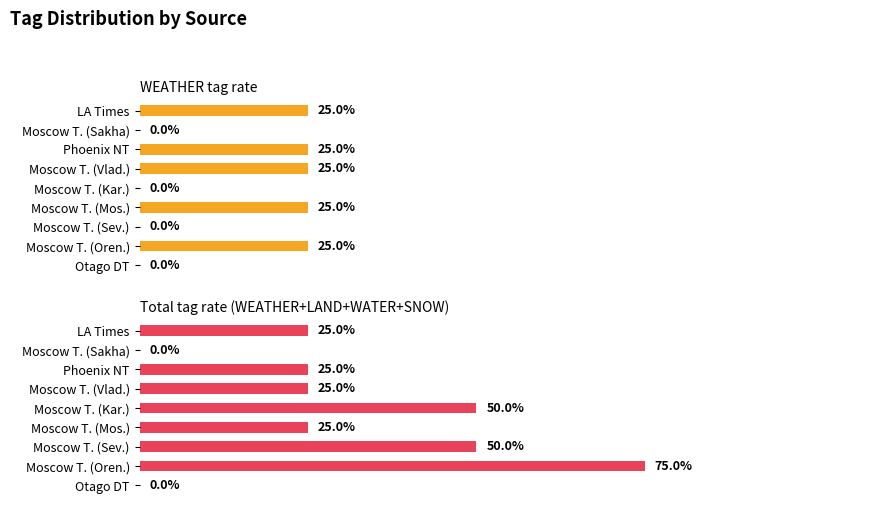

Rank the series at Moscow T. (Mos.) from highest to lowest value.

WEATHER tag rate, Total tag rate (WEATHER+LAND+WATER+SNOW)